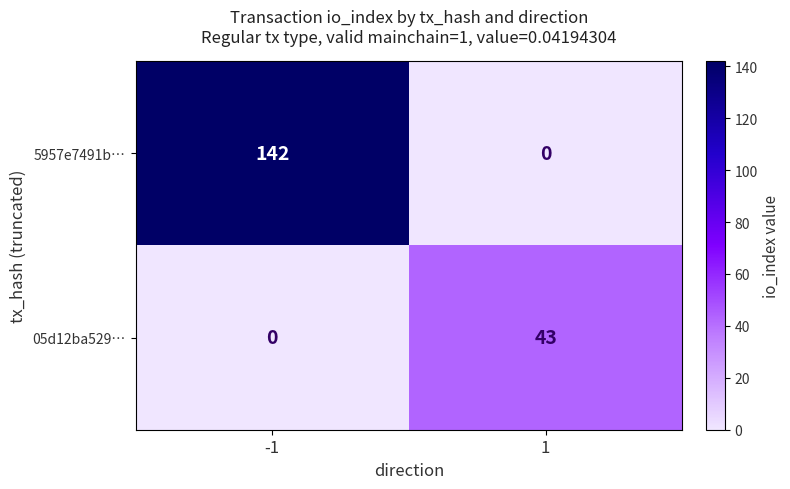

Is it true that 5957e7491b… equals 142 at -1?

True